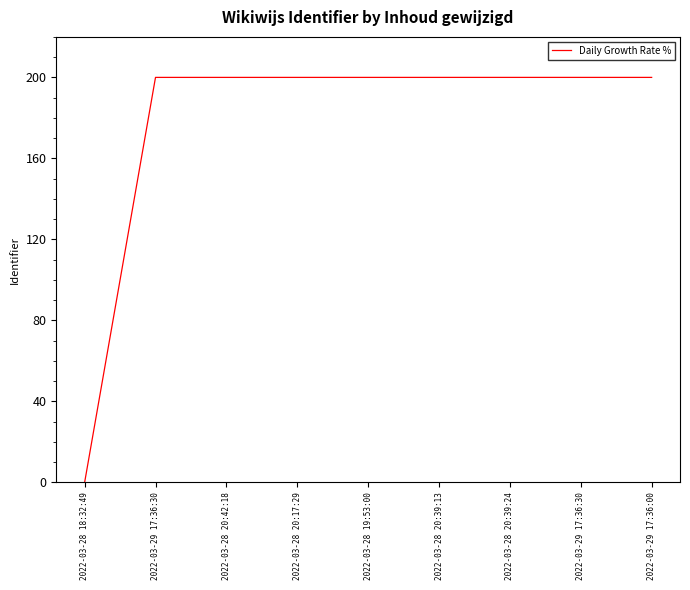

How many values exceed 199?

8